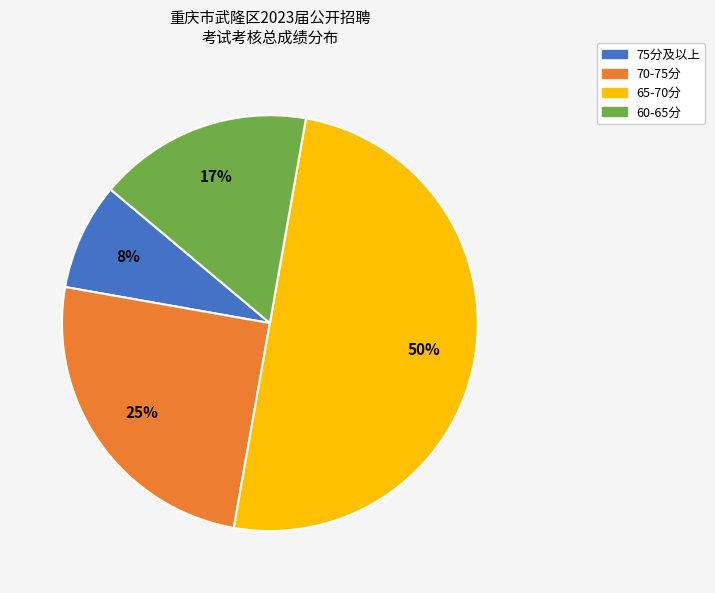

To the nearest percent, what is the difference between the largest and smallest slice percentages?

42%